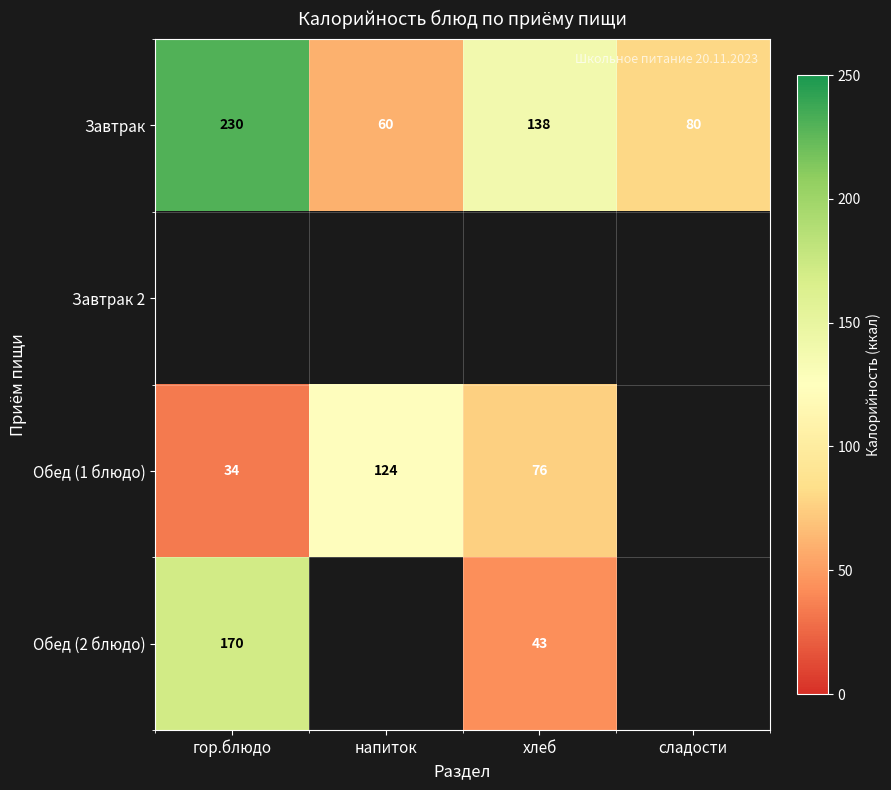

What is the difference between the Завтрак values at гор.блюдо and напиток?

170